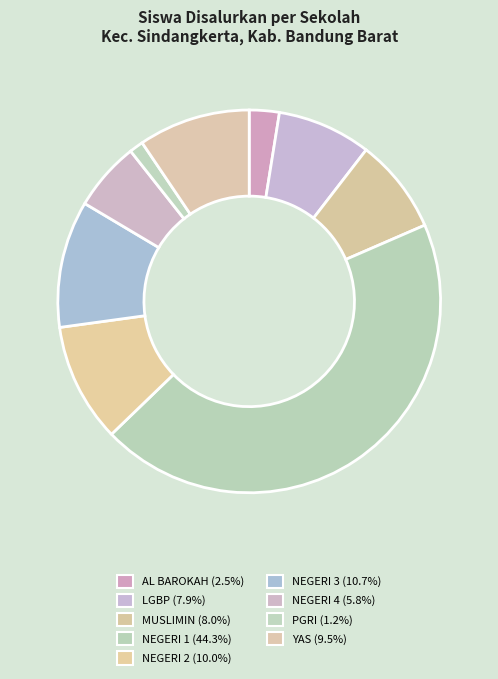

Which category has the biggest portion of the pie?

SMP NEGERI 1 SINDANGKERTA